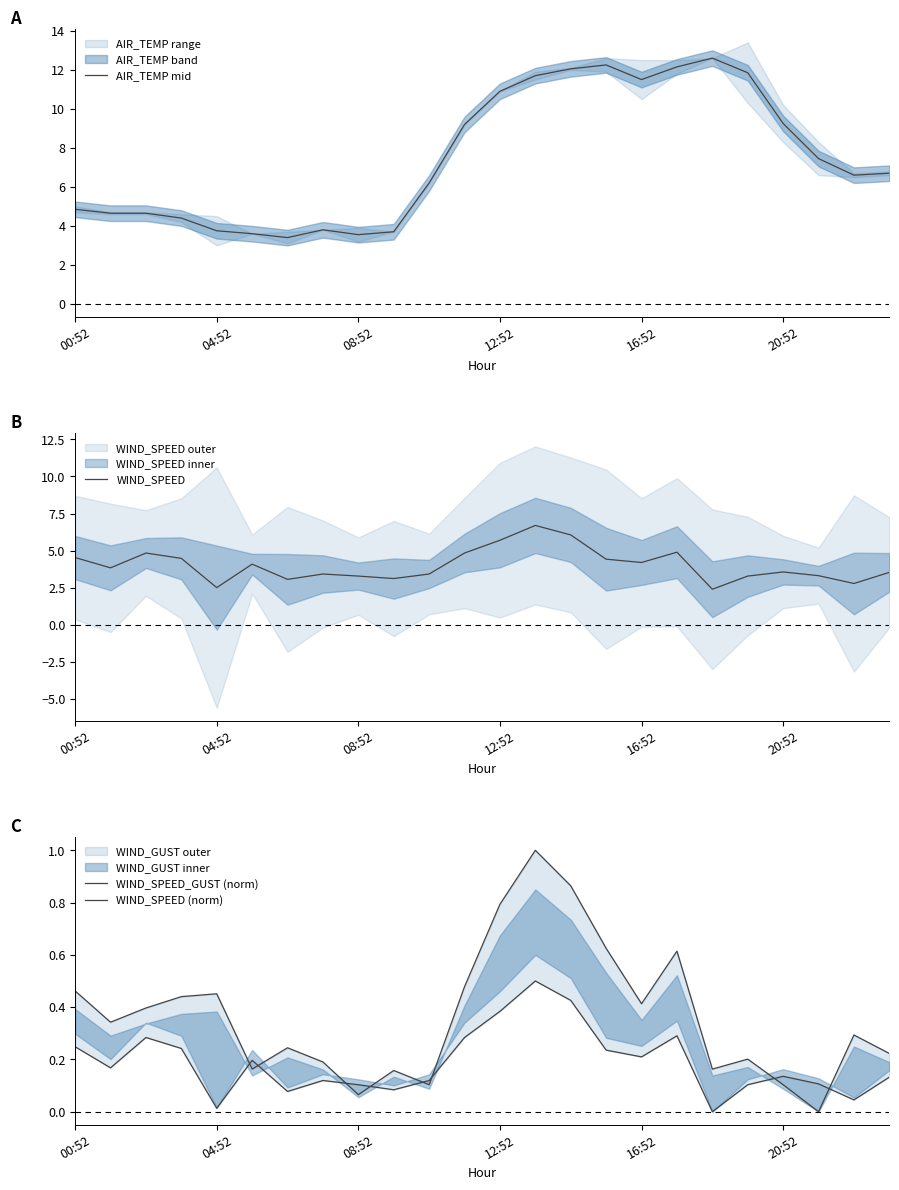

True or false: AIR_TEMP mid and WIND_SPEED (norm) intersect in this chart.

False